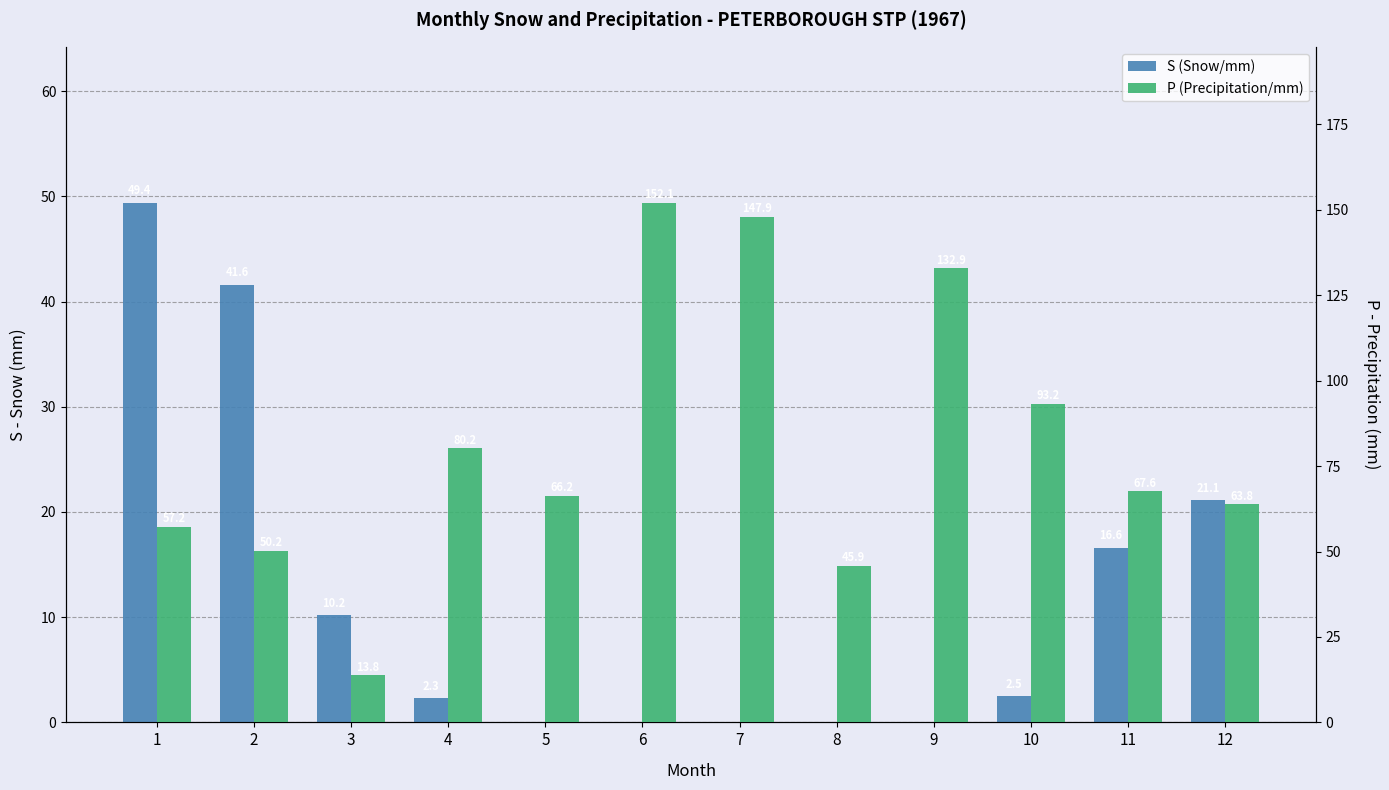

What is the difference between the highest and lowest values at 3?

3.6